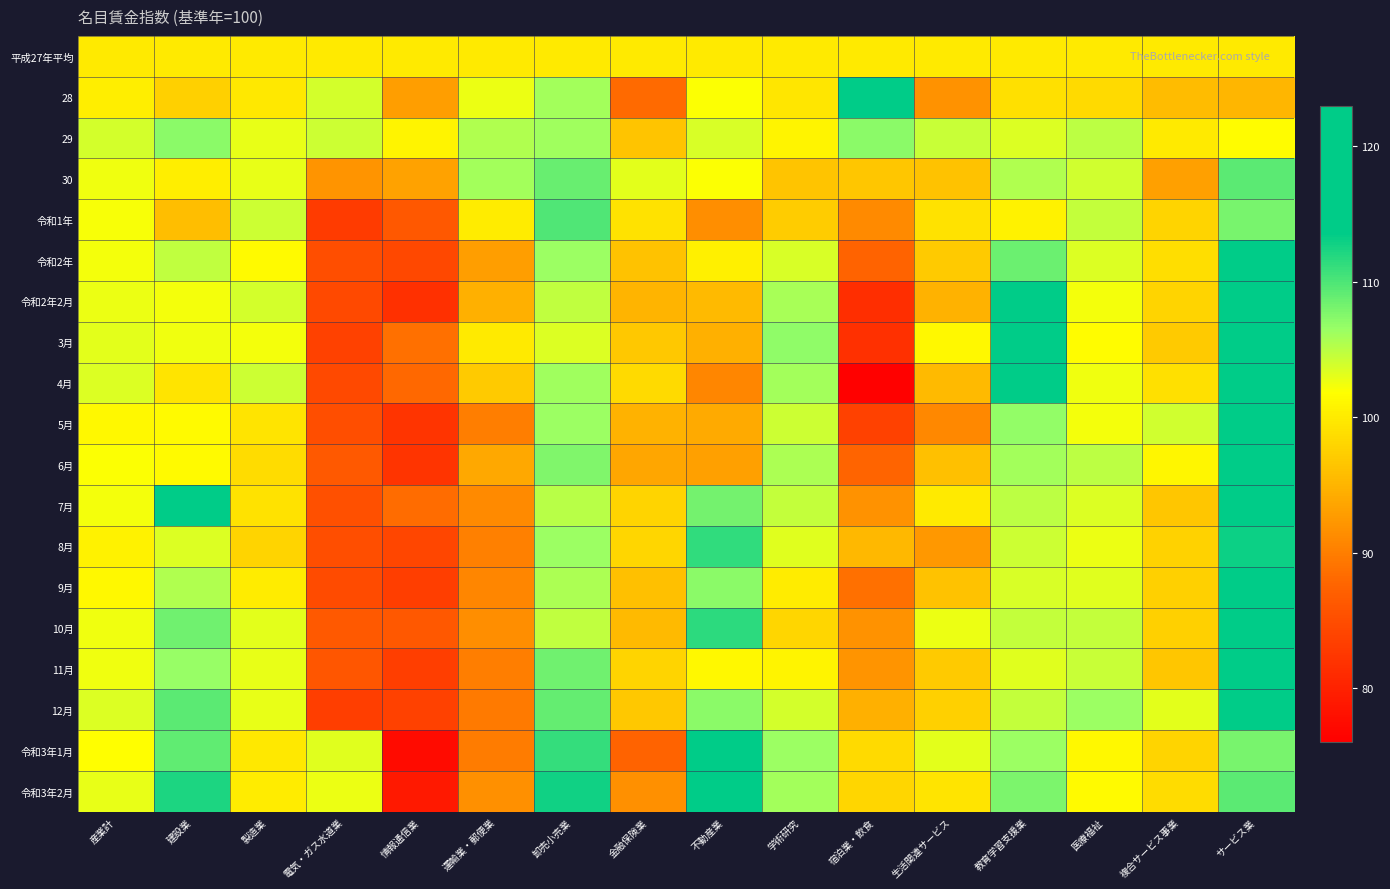

Reading left to right, extract all data points from this chart.

平成27年平均: 産業計=100.0	建設業=100.0	製造業=100.0	電気・ガス水道業=100.0	情報通信業=100.0	運輸業・郵便業=100.0	卸売小売業=100.0	金融保険業=100.0	不動産業=100.0	学術研究=100.0	宿泊業・飲食=100.0	生活関連サービス=100.0	教育学習支援業=100.0	医療福祉=100.0	複合サービス事業=100.0	サービス業=100.0
28: 産業計=100.3	建設業=97.5	製造業=99.8	電気・ガス水道業=103.9	情報通信業=93.0	運輸業・郵便業=102.7	卸売小売業=106.0	金融保険業=88.3	不動産業=101.9	学術研究=99.6	宿泊業・飲食=122.7	生活関連サービス=91.8	教育学習支援業=99.0	医療福祉=98.4	複合サービス事業=95.8	サービス業=95.2
29: 産業計=103.9	建設業=107.2	製造業=102.9	電気・ガス水道業=104.2	情報通信業=100.9	運輸業・郵便業=105.5	卸売小売業=106.2	金融保険業=96.5	不動産業=103.6	学術研究=100.9	宿泊業・飲食=107.1	生活関連サービス=104.4	教育学習支援業=103.5	医療福祉=105.0	複合サービス事業=99.9	サービス業=101.7
30: 産業計=102.6	建設業=100.3	製造業=102.9	電気・ガス水道業=92.1	情報通信業=93.3	運輸業・郵便業=106.0	卸売小売業=108.8	金融保険業=103.1	不動産業=102.0	学術研究=96.5	宿泊業・飲食=96.6	生活関連サービス=96.3	教育学習支援業=105.4	医療福祉=104.0	複合サービス事業=93.2	サービス業=109.3
令和1年: 産業計=102.1	建設業=96.0	製造業=104.2	電気・ガス水道業=82.8	情報通信業=86.1	運輸業・郵便業=100.2	卸売小売業=109.9	金融保険業=99.3	不動産業=91.6	学術研究=97.2	宿泊業・飲食=91.1	生活関連サービス=99.2	教育学習支援業=100.7	医療福祉=104.5	複合サービス事業=97.9	サービス業=108.0
令和2年: 産業計=102.3	建設業=104.8	製造業=101.4	電気・ガス水道業=85.1	情報通信業=84.4	運輸業・郵便業=92.9	卸売小売業=106.4	金融保険業=96.3	不動産業=100.6	学術研究=103.7	宿泊業・飲食=87.4	生活関連サービス=97.0	教育学習支援業=108.5	医療福祉=103.4	複合サービス事業=98.9	サービス業=118.7
令和2年2月: 産業計=102.8	建設業=102.4	製造業=103.9	電気・ガス水道業=84.6	情報通信業=81.6	運輸業・郵便業=94.7	卸売小売業=104.8	金融保険業=95.0	不動産業=95.5	学術研究=105.8	宿泊業・飲食=81.4	生活関連サービス=94.9	教育学習支援業=115.4	医療福祉=102.3	複合サービス事業=98.0	サービス業=120.7
3月: 産業計=103.0	建設業=102.6	製造業=102.4	電気・ガス水道業=83.7	情報通信業=88.8	運輸業・郵便業=99.9	卸売小売業=103.4	金融保険業=96.9	不動産業=94.6	学術研究=106.9	宿泊業・飲食=81.6	生活関連サービス=101.2	教育学習支援業=117.9	医療福祉=101.6	複合サービス事業=97.0	サービス業=118.6
4月: 産業計=103.5	建設業=99.4	製造業=104.1	電気・ガス水道業=84.5	情報通信業=88.0	運輸業・郵便業=97.1	卸売小売業=106.2	金融保険業=98.4	不動産業=90.7	学術研究=106.0	宿泊業・飲食=76.2	生活関連サービス=95.6	教育学習支援業=115.8	医療福祉=102.5	複合サービス事業=99.0	サービス業=122.1
5月: 産業計=101.2	建設業=101.4	製造業=99.4	電気・ガス水道業=85.1	情報通信業=82.1	運輸業・郵便業=90.0	卸売小売業=106.4	金融保険業=94.8	不動産業=94.0	学術研究=104.1	宿泊業・飲食=83.6	生活関連サービス=91.0	教育学習支援業=106.8	医療福祉=102.4	複合サービス事業=104.0	サービス業=120.7
6月: 産業計=102.0	建設業=101.4	製造業=98.7	電気・ガス水道業=86.3	情報通信業=82.1	運輸業・郵便業=93.9	卸売小売業=107.6	金融保険業=93.8	不動産業=93.1	学術研究=105.7	宿泊業・飲食=87.7	生活関連サービス=96.1	教育学習支援業=106.0	医療福祉=105.0	複合サービス事業=101.1	サービス業=121.7
7月: 産業計=102.3	建設業=115.7	製造業=99.3	電気・ガス水道業=85.2	情報通信業=88.4	運輸業・郵便業=91.2	卸売小売業=105.1	金融保険業=97.9	不動産業=108.3	学術研究=104.5	宿泊業・飲食=91.9	生活関連サービス=99.9	教育学習支援業=104.9	医療福祉=103.5	複合サービス事業=96.7	サービス業=116.9
8月: 産業計=100.7	建設業=103.4	製造業=98.0	電気・ガス水道業=85.0	情報通信業=84.1	運輸業・郵便業=90.3	卸売小売業=106.4	金融保険業=98.2	不動産業=111.4	学術研究=103.3	宿泊業・飲食=95.4	生活関連サービス=92.4	教育学習支援業=104.1	医療福祉=102.8	複合サービス事業=97.8	サービス業=113.0
9月: 産業計=101.2	建設業=105.4	製造業=100.2	電気・ガス水道業=84.8	情報通信業=83.3	運輸業・郵便業=90.7	卸売小売業=105.7	金融保険業=96.1	不動産業=107.2	学術研究=100.1	宿泊業・飲食=88.7	生活関連サービス=96.3	教育学習支援業=103.7	医療福祉=103.3	複合サービス事業=97.5	サービス業=117.0
10月: 産業計=102.5	建設業=108.4	製造業=103.1	電気・ガス水道業=86.4	情報通信業=86.1	運輸業・郵便業=91.6	卸売小売業=104.7	金融保険業=95.5	不動産業=111.6	学術研究=98.1	宿泊業・飲食=91.8	生活関連サービス=102.7	教育学習支援業=104.5	医療福祉=104.6	複合サービス事業=97.6	サービス業=117.5
11月: 産業計=102.5	建設業=106.5	製造業=102.9	電気・ガス水道業=86.0	情報通信業=83.3	運輸業・郵便業=90.0	卸売小売業=108.4	金融保険業=97.9	不動産業=101.3	学術研究=100.9	宿泊業・飲食=92.0	生活関連サービス=97.1	教育学習支援業=103.2	医療福祉=104.4	複合サービス事業=96.6	サービス業=118.1
12月: 産業計=103.5	建設業=109.3	製造業=102.9	電気・ガス水道業=83.2	情報通信業=83.7	運輸業・郵便業=89.7	卸売小売業=108.9	金融保険業=96.8	不動産業=107.1	学術研究=103.8	宿泊業・飲食=94.7	生活関連サービス=97.6	教育学習支援業=104.5	医療福祉=106.4	複合サービス事業=103.0	サービス業=117.4
令和3年1月: 産業計=101.8	建設業=109.1	製造業=99.8	電気・ガス水道業=103.2	情報通信業=77.3	運輸業・郵便業=89.9	卸売小売業=111.1	金融保険業=87.5	不動産業=117.1	学術研究=106.3	宿泊業・飲食=98.4	生活関連サービス=103.0	教育学習支援業=106.4	医療福祉=101.2	複合サービス事業=97.9	サービス業=108.1
令和3年2月: 産業計=102.9	建設業=112.2	製造業=100.1	電気・ガス水道業=102.7	情報通信業=79.1	運輸業・郵便業=91.7	卸売小売業=112.9	金融保険業=91.7	不動産業=113.9	学術研究=106.0	宿泊業・飲食=98.2	生活関連サービス=99.4	教育学習支援業=107.9	医療福祉=101.5	複合サービス事業=98.7	サービス業=109.4